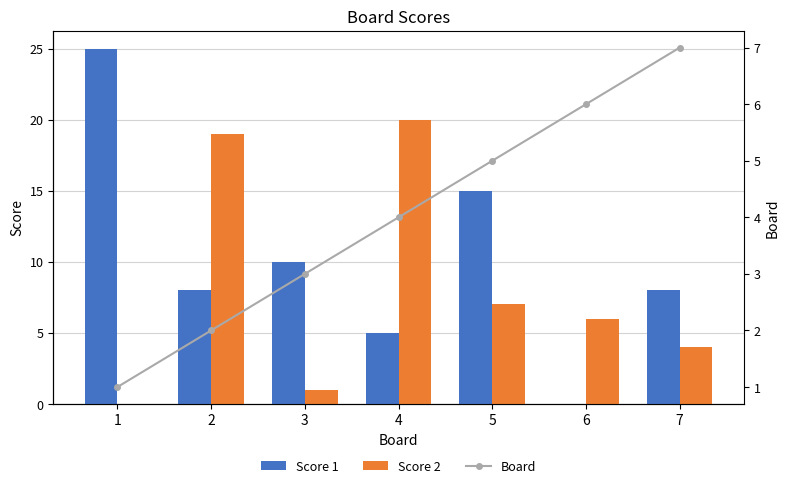

What is the sum of all Score 2 values?

57